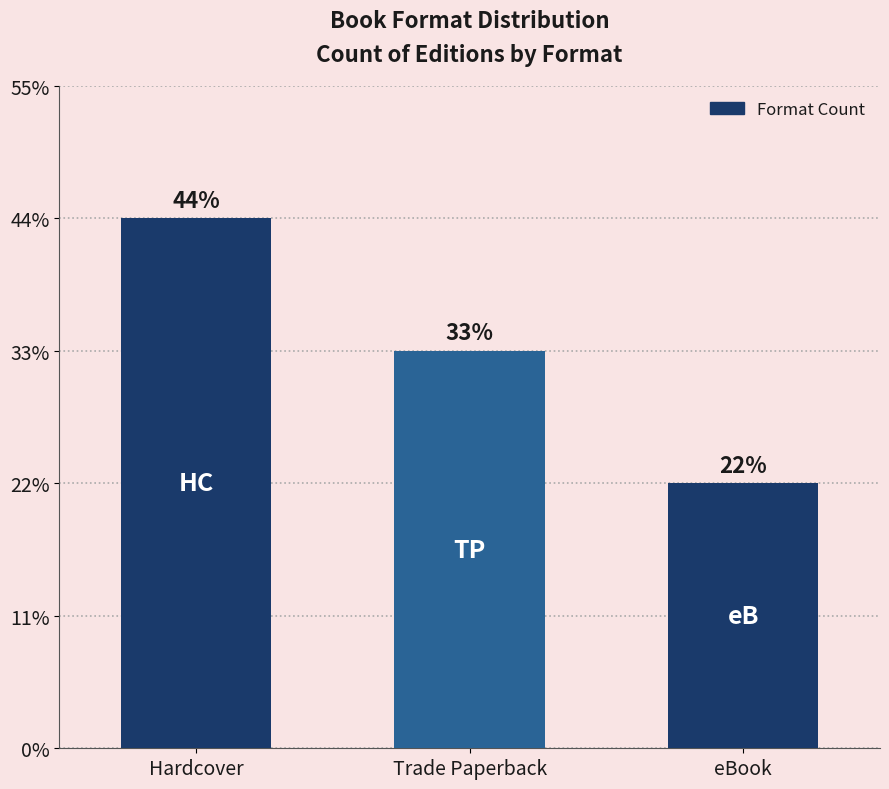

Reading right to left, transcribe all the data shown in this chart.

eBook=2	Trade Paperback=3	Hardcover=4